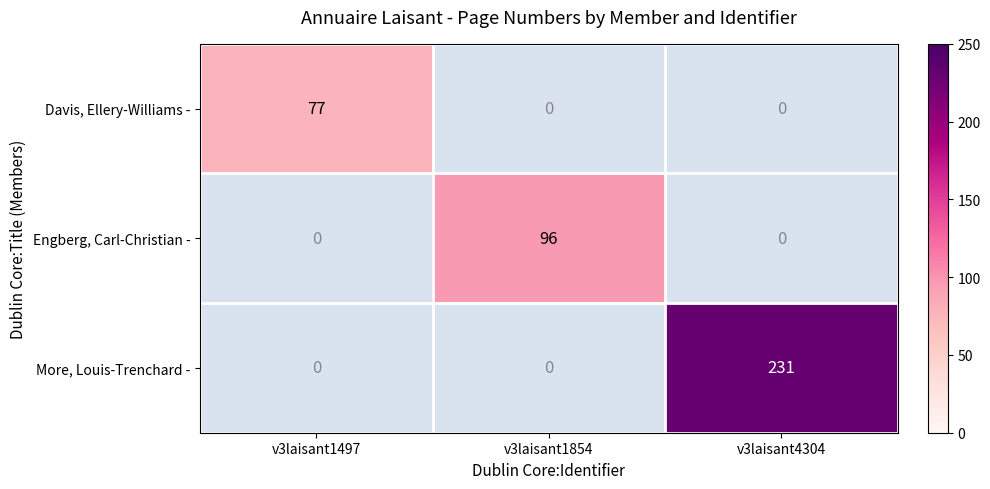

Is it true that Engberg, Carl-Christian - equals 55.2 at v3laisant1854?

False